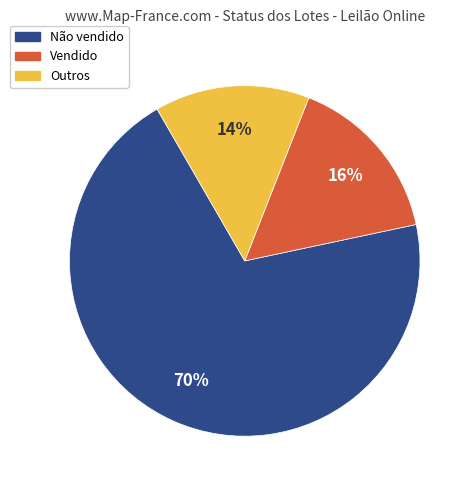

Is there a majority slice in this chart?

Yes